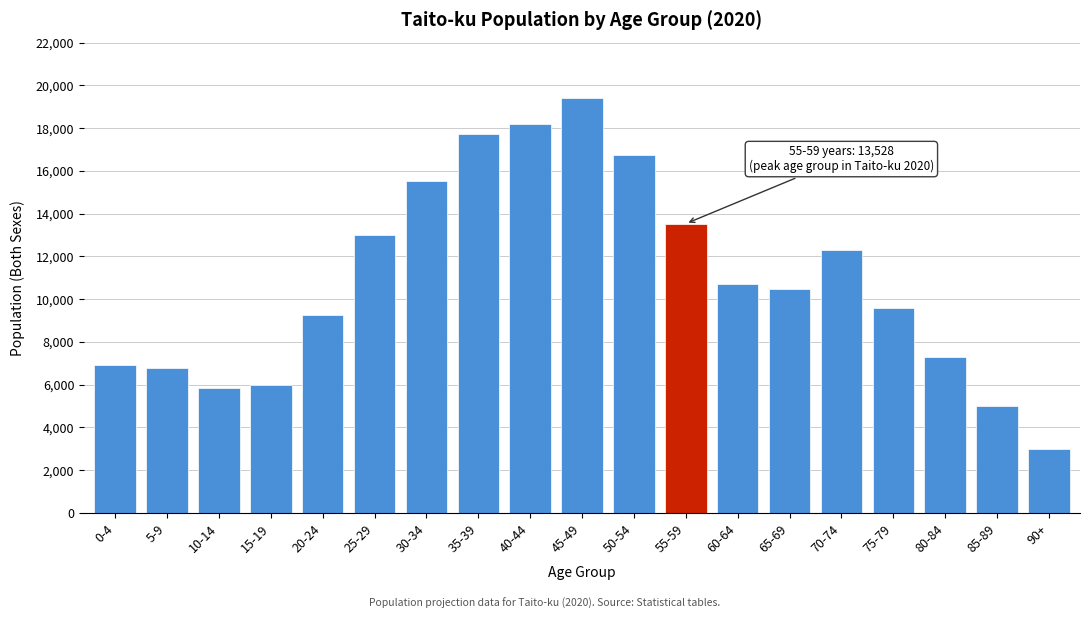

Reading right to left, extract all data points from this chart.

2987	4979	7291	9563	12282	10491	10717	13528	16726	19405	18200	17714	15505	12978	9249	5989	5836	6759	6923